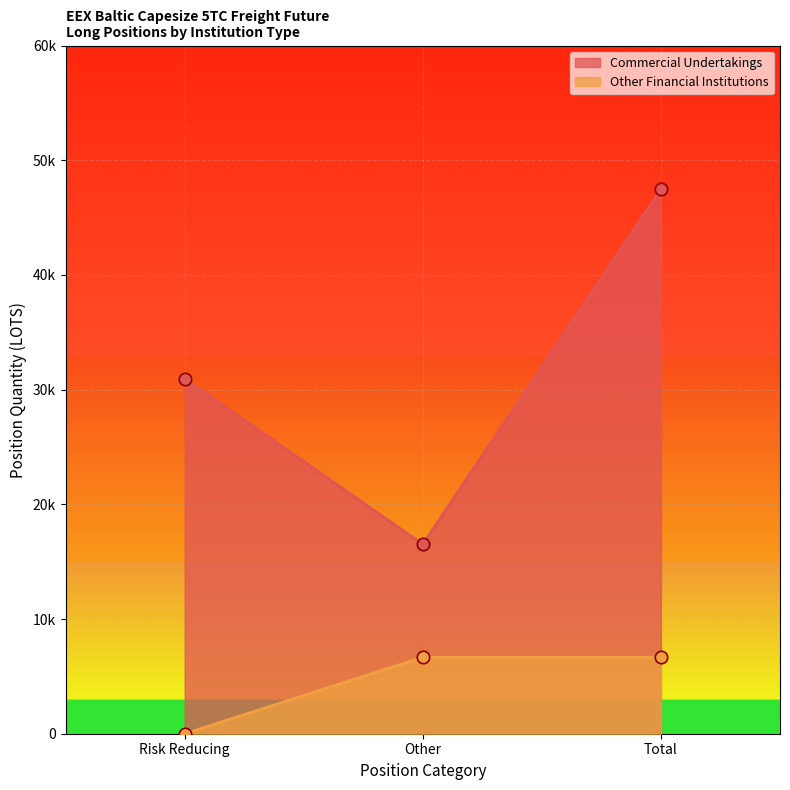

At which category is the sum across all series the highest?

Total